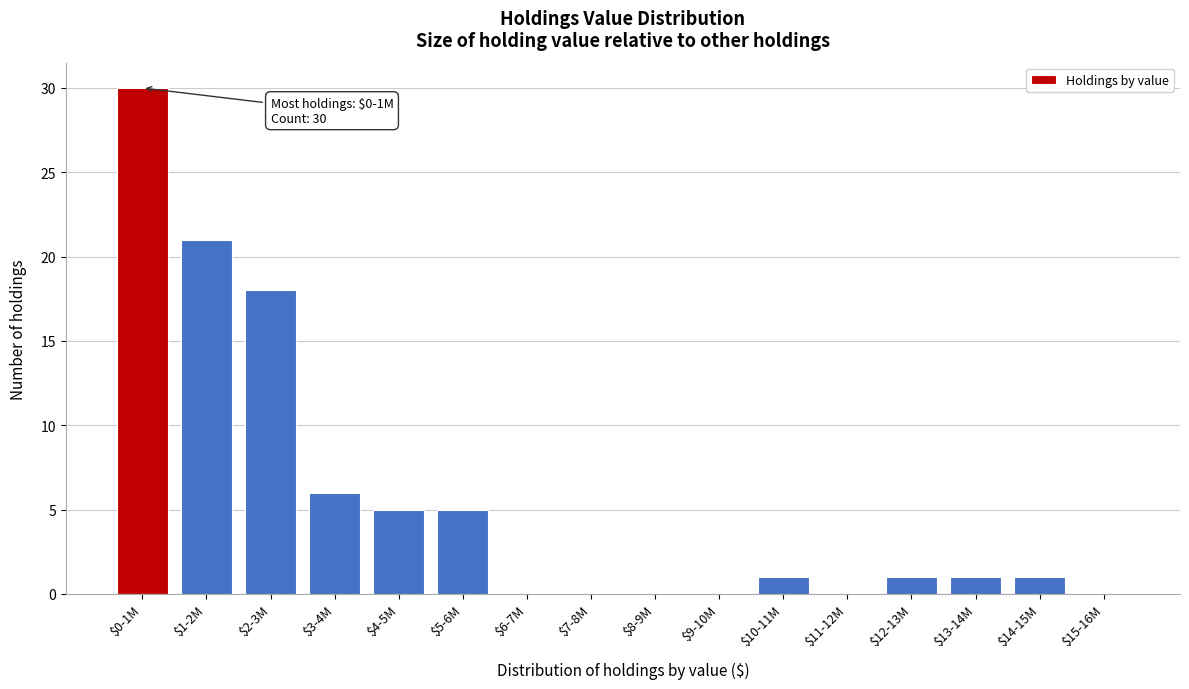

Is it true that the value at $14-15M is 1?

True